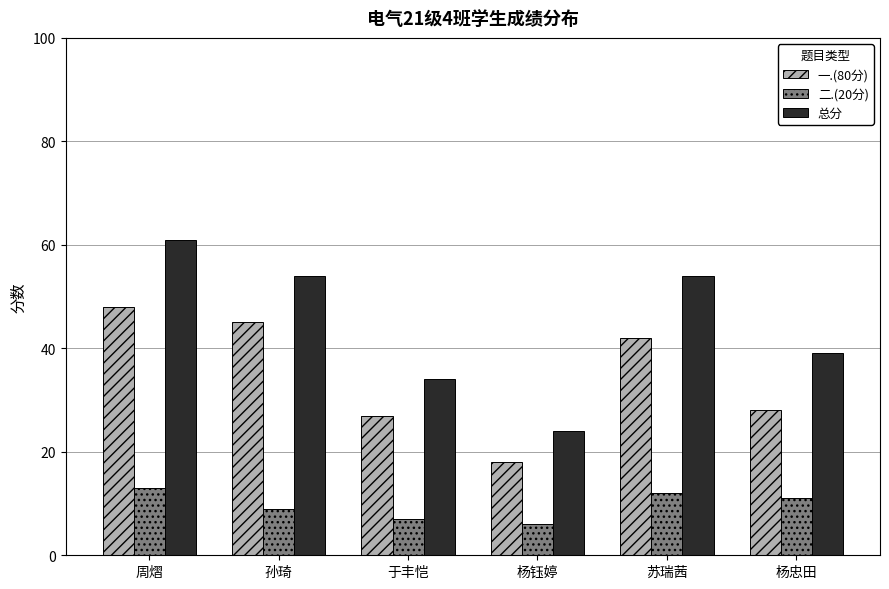

Rank the series by their maximum value, from highest to lowest.

总分, 一.(80分), 二.(20分)